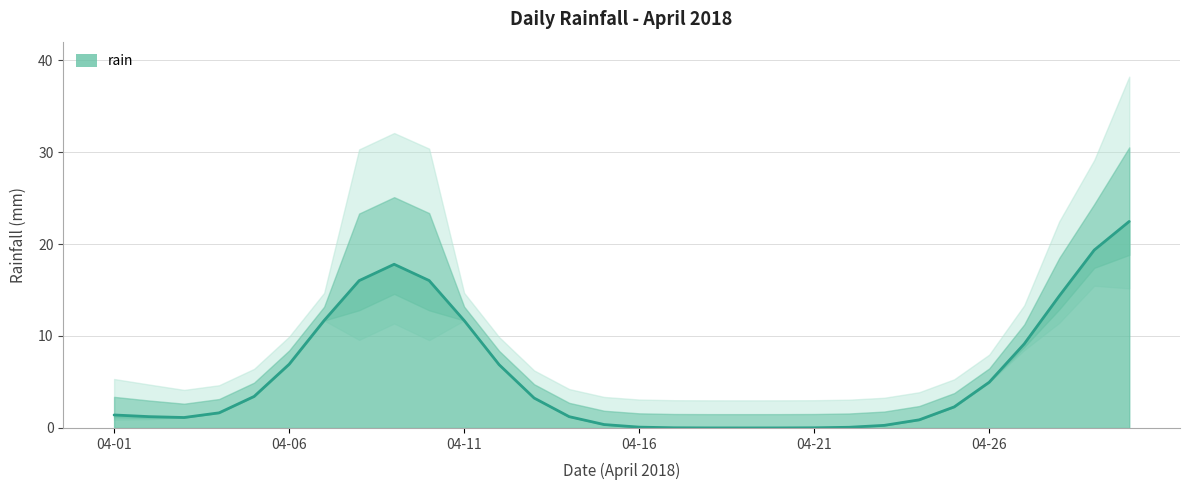

What is the sum of all values?

174.6